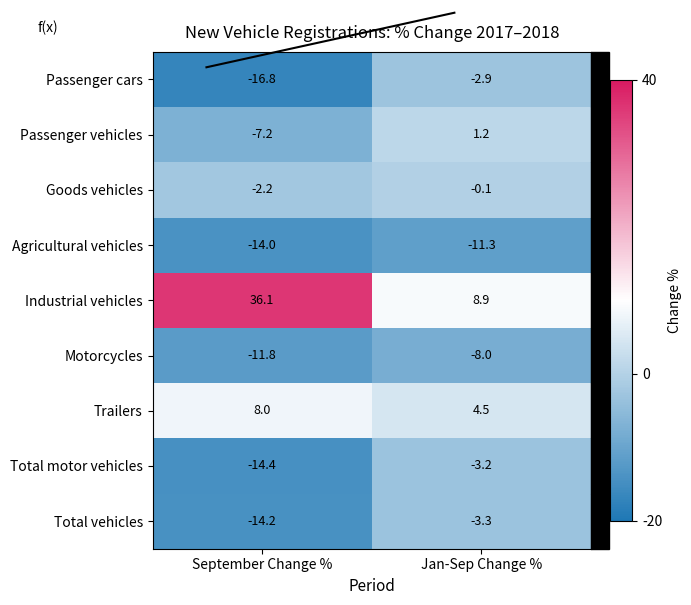

What is the difference between the Trailers values at Jan-Sep Change % and September Change %?

3.5